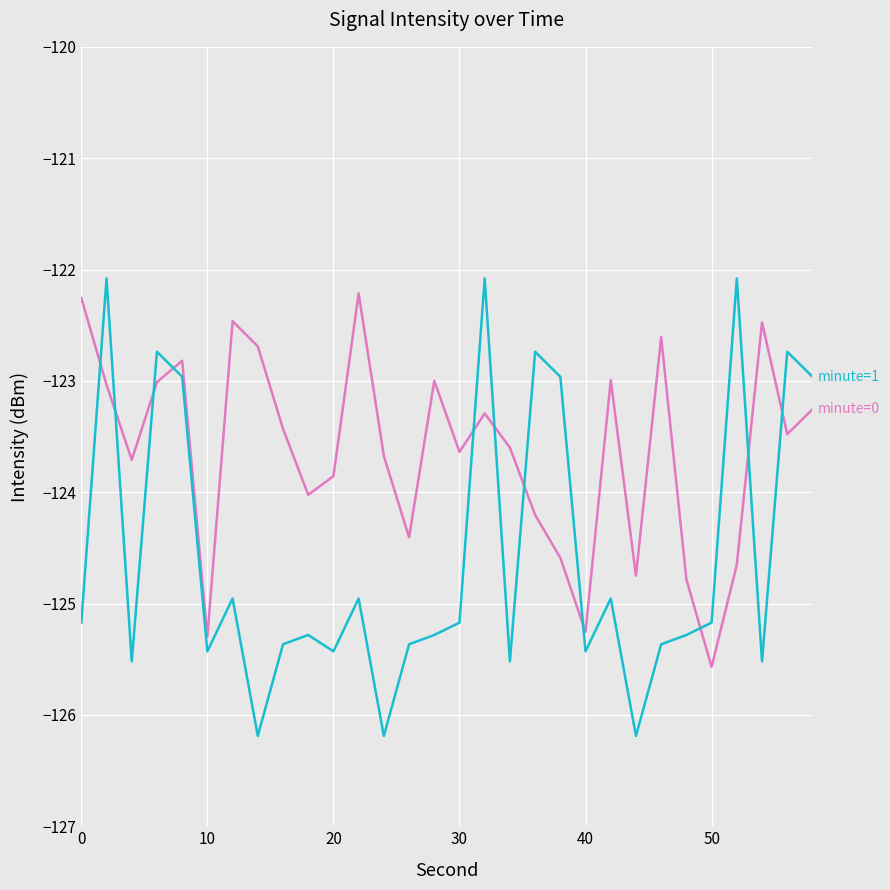

What is the greatest value displayed?

-122.1